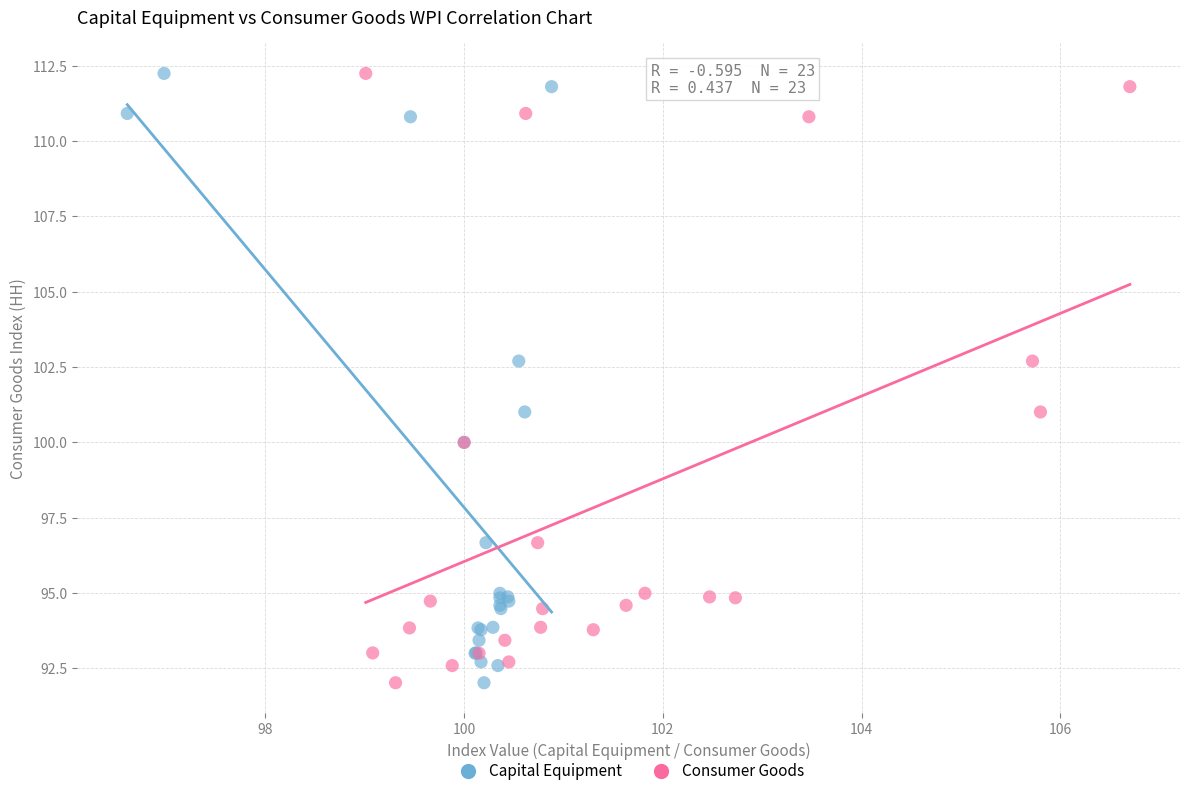

What are all the series names shown in the legend?

Capital Equipment, Consumer Goods